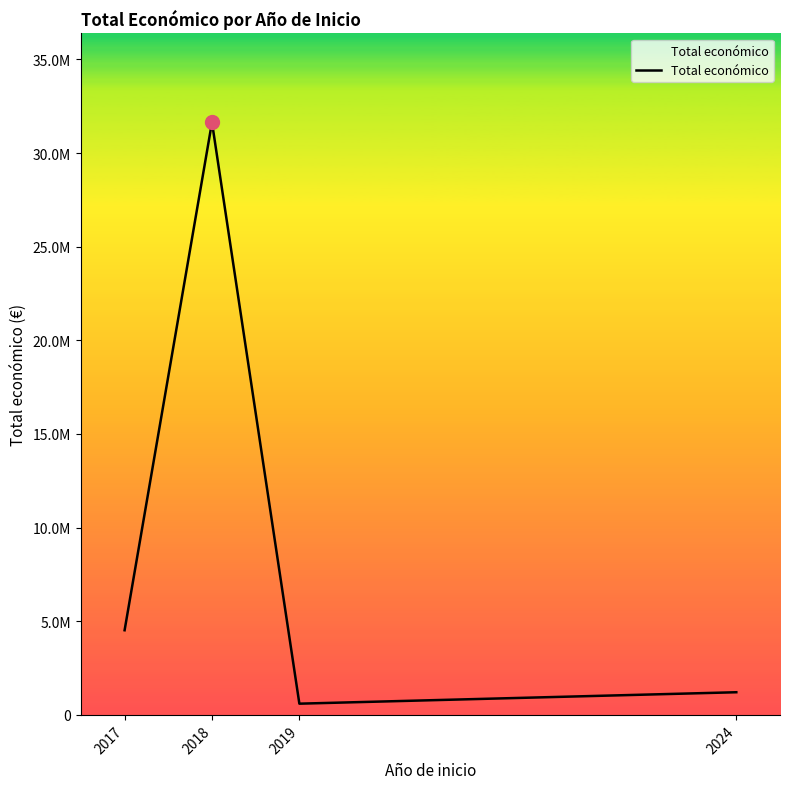

How many interior local peaks (higher than both neighbors) does the data have?

1